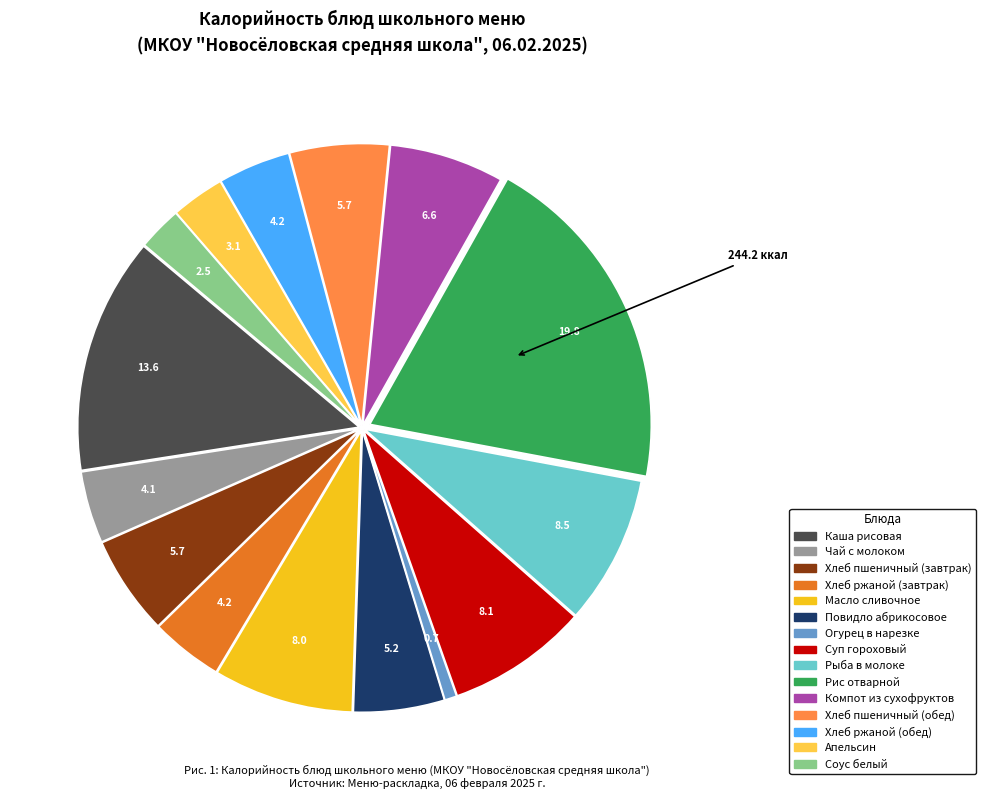

How many segments does this pie chart have?

15